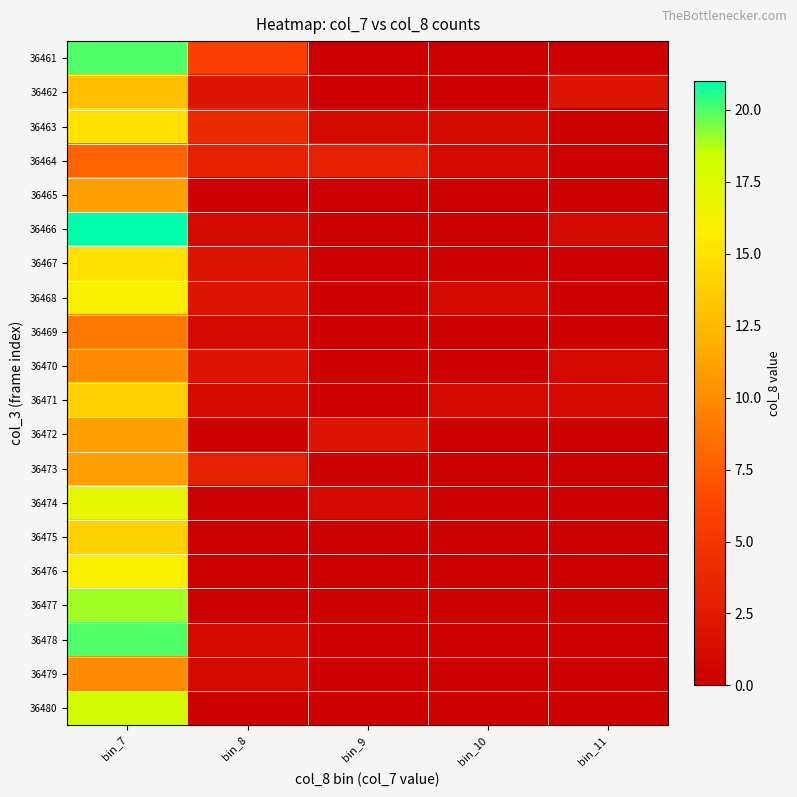

Which series has the largest range (max minus min)?

36466